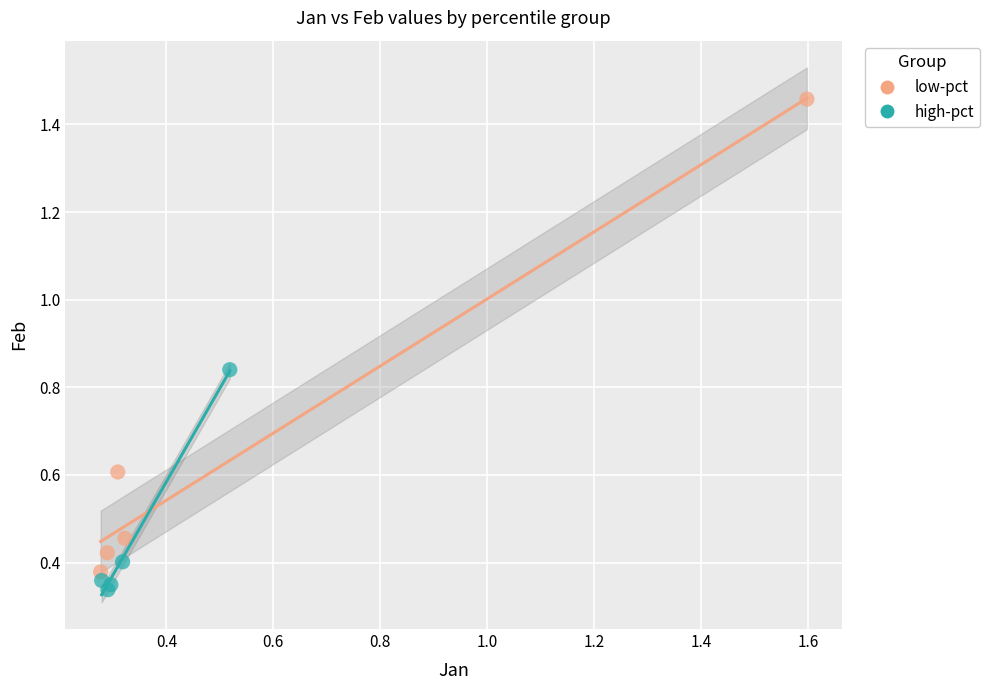

Which series contains the highest Y value?

low-pct